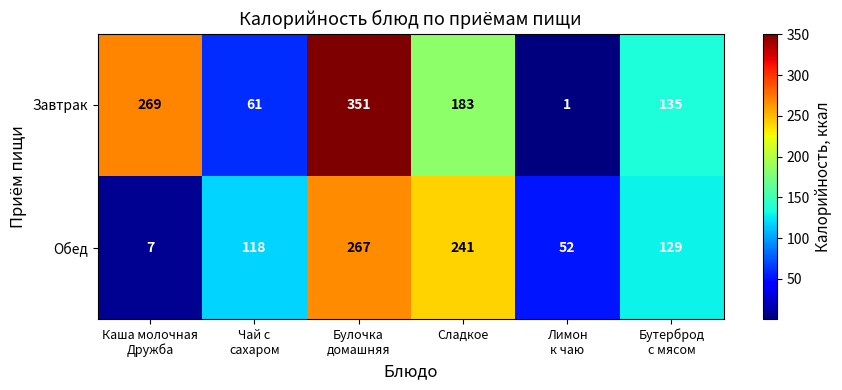

What is the sum of all Завтрак values?

1000